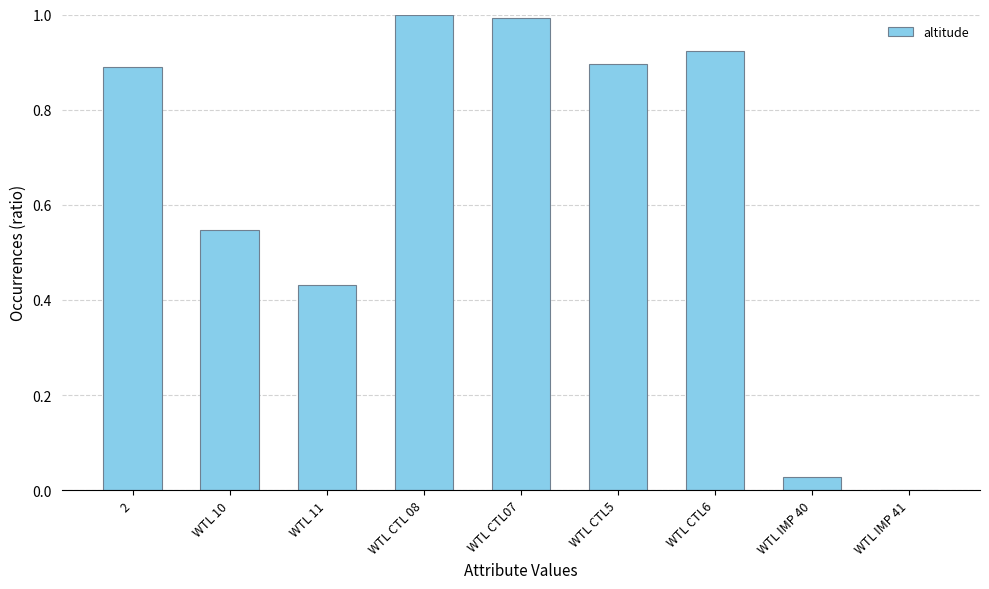

Are the bars horizontal?

No